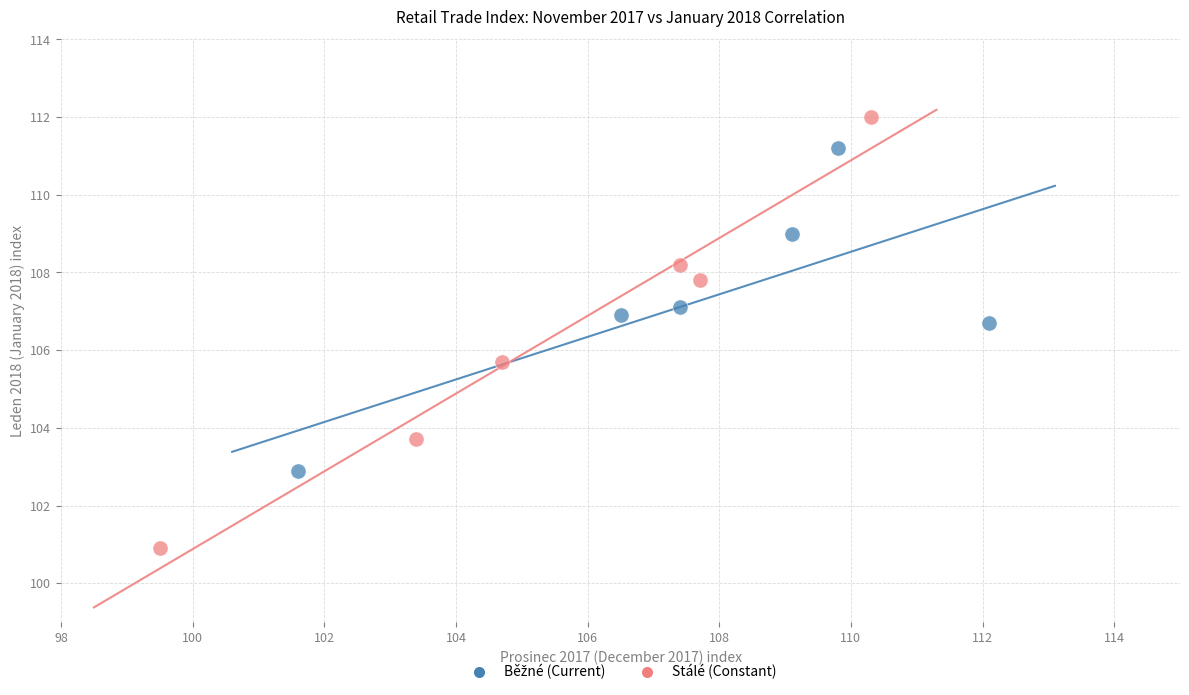

Which series reaches the minimum Y coordinate?

Stálé (Constant)